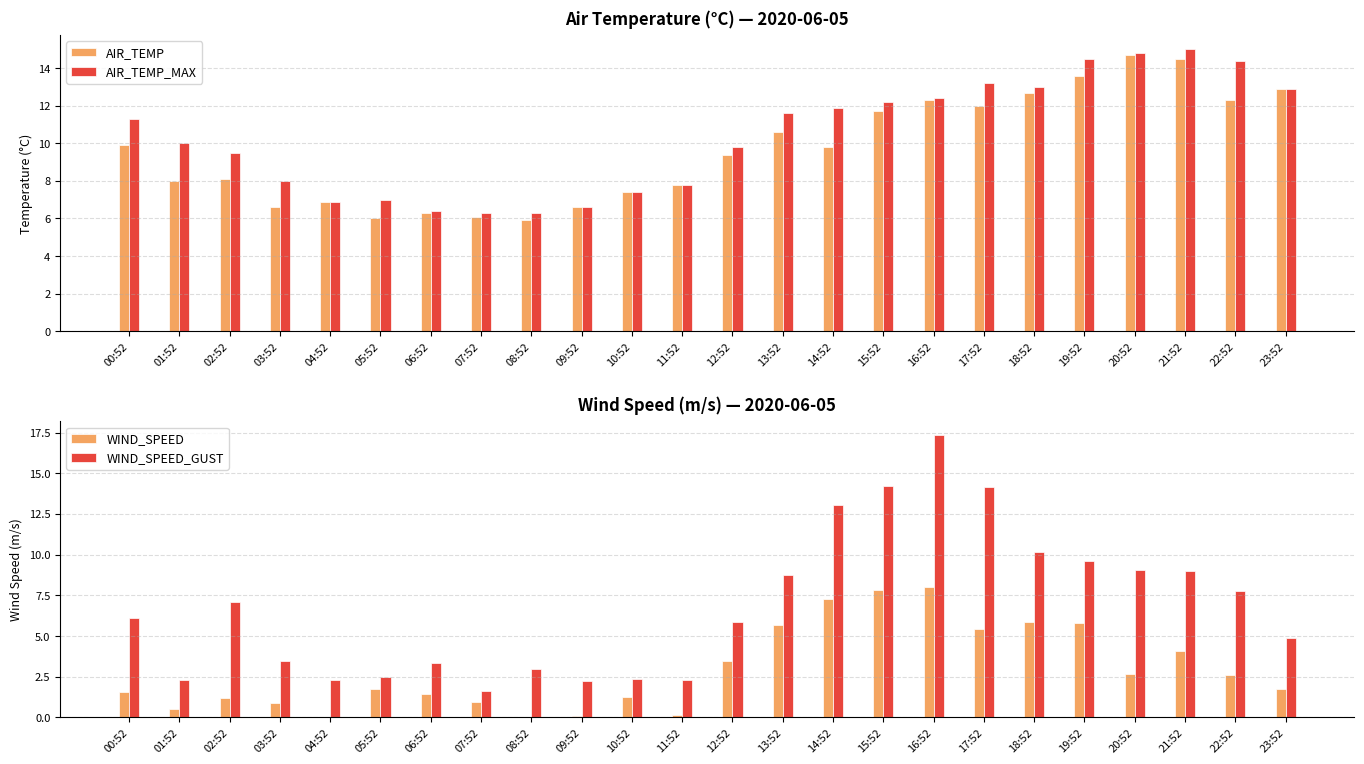

What is the sum of all WIND_SPEED values?

70.1